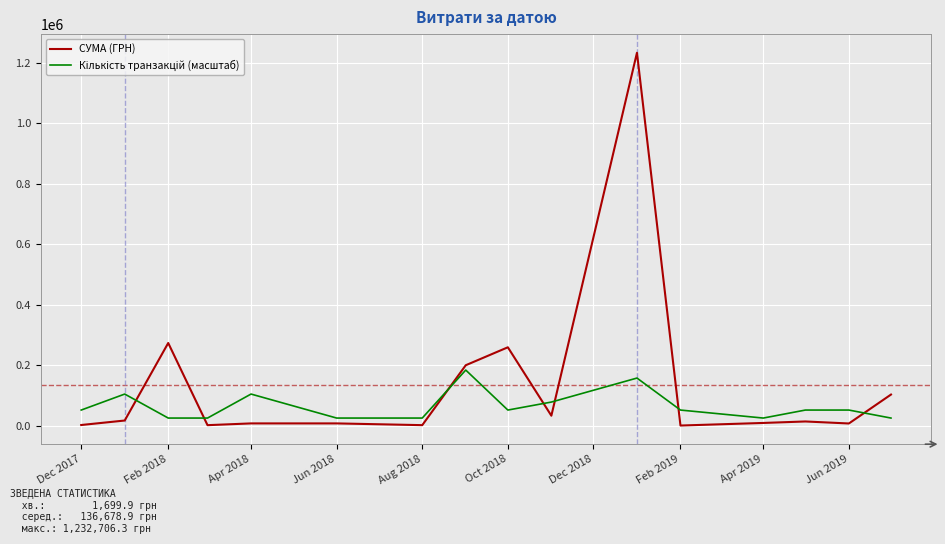

What is the difference between the maximum and minimum values in the СУМА (ГРН) series?

1231006.3